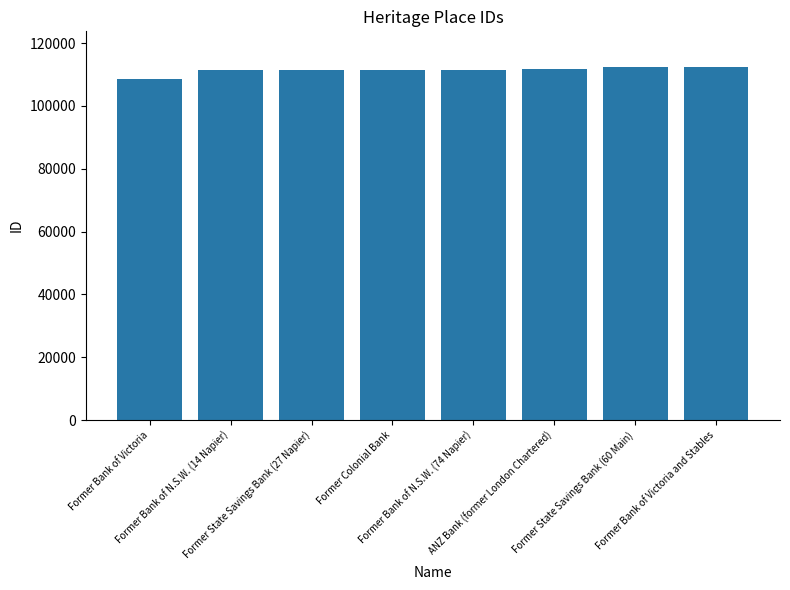

Count the number of categories in the chart.

8